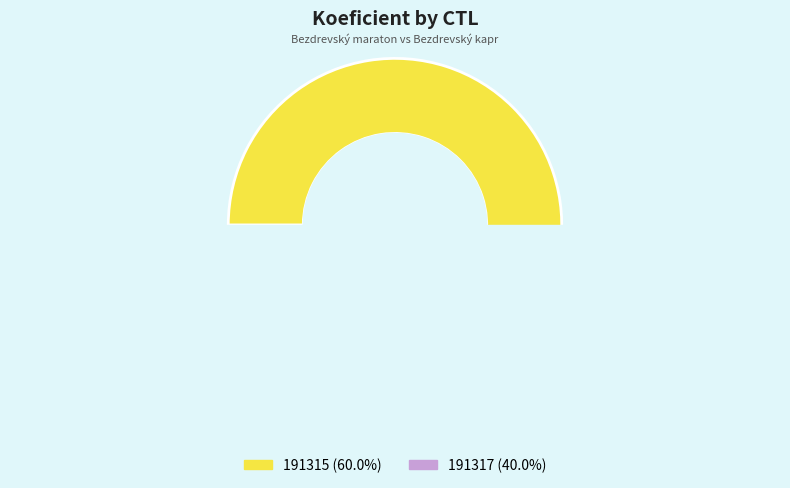

Does any single category account for the majority?

Yes